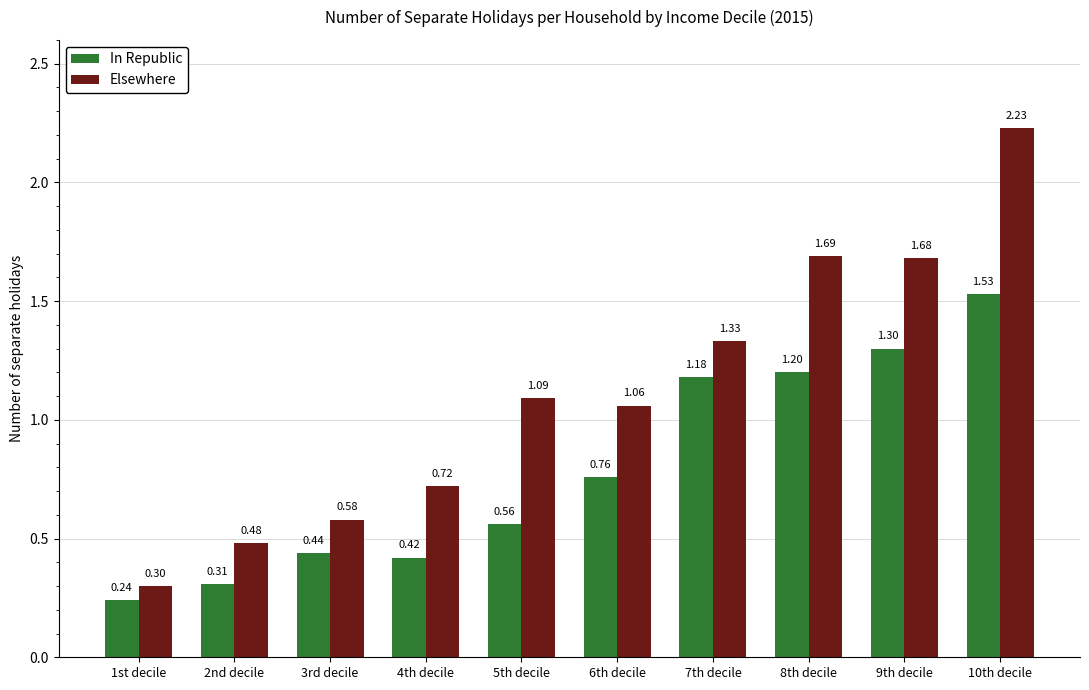

Which series has the widest spread of values?

Elsewhere